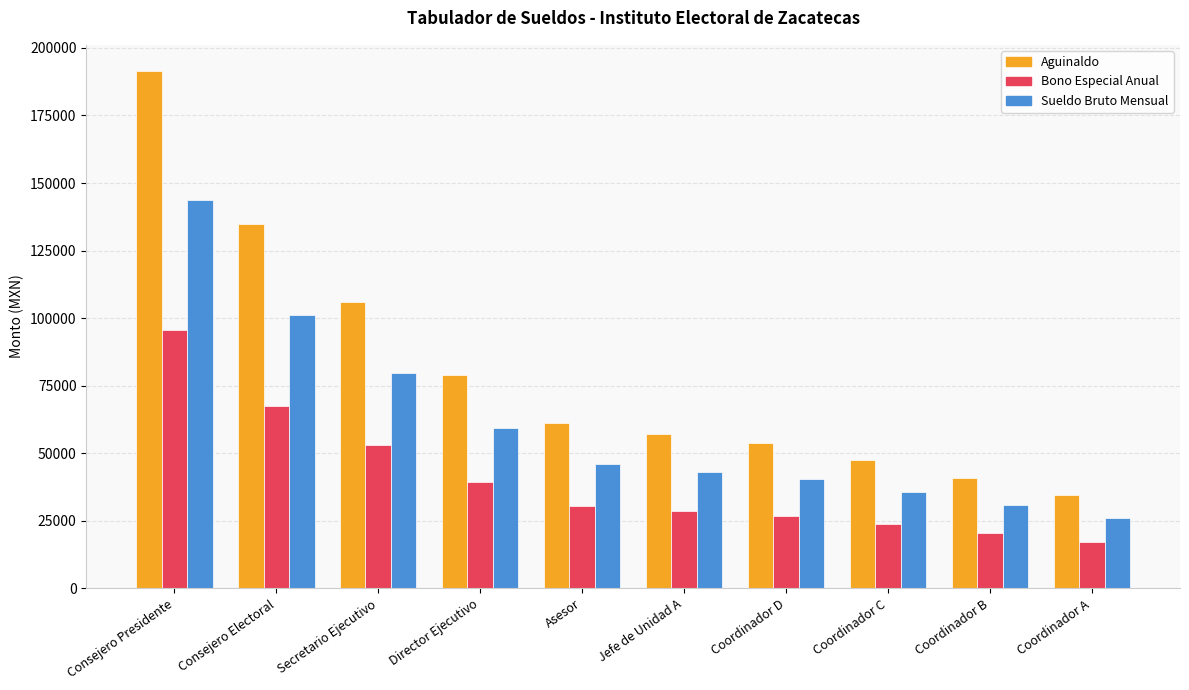

What position from the right is Jefe de Unidad A?

5